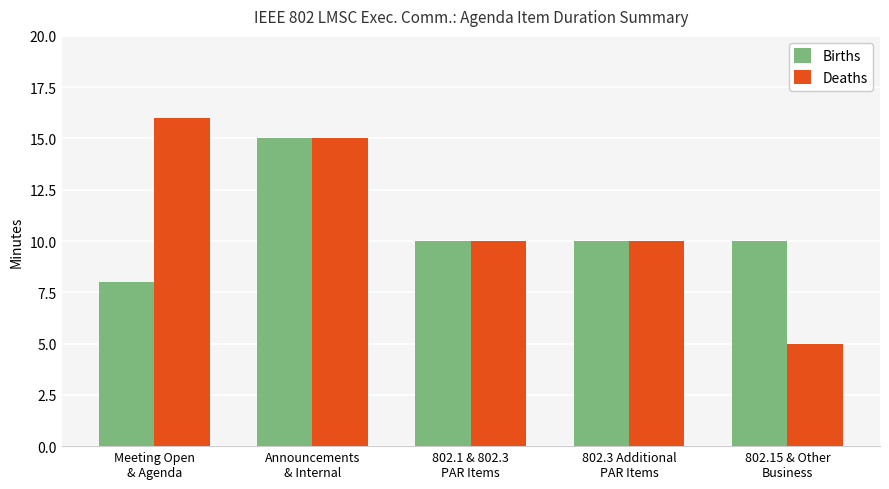

Count the number of categories in the chart.

5